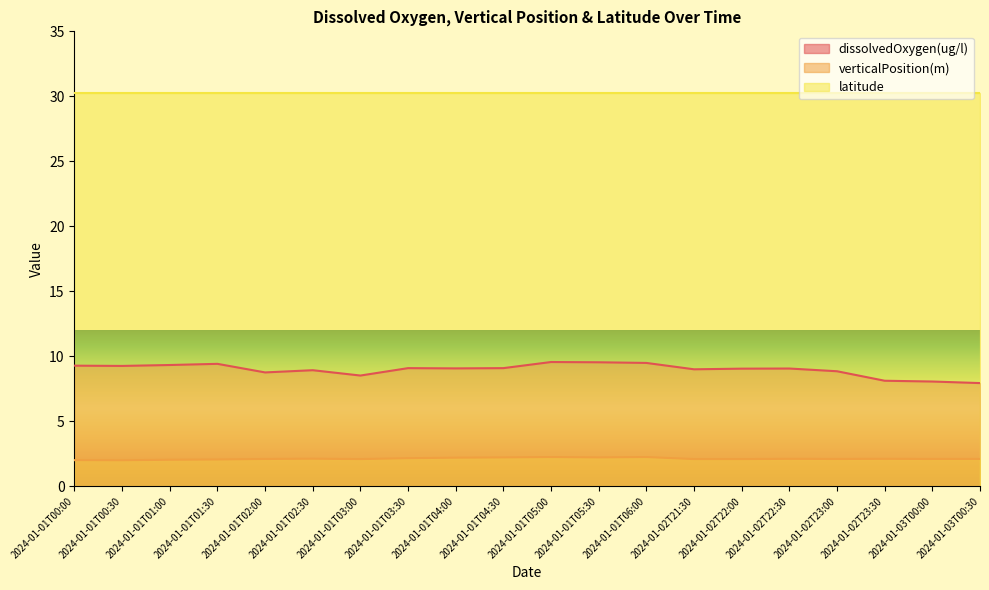

Which label corresponds to the largest value in the chart?

2024-01-01T05:00